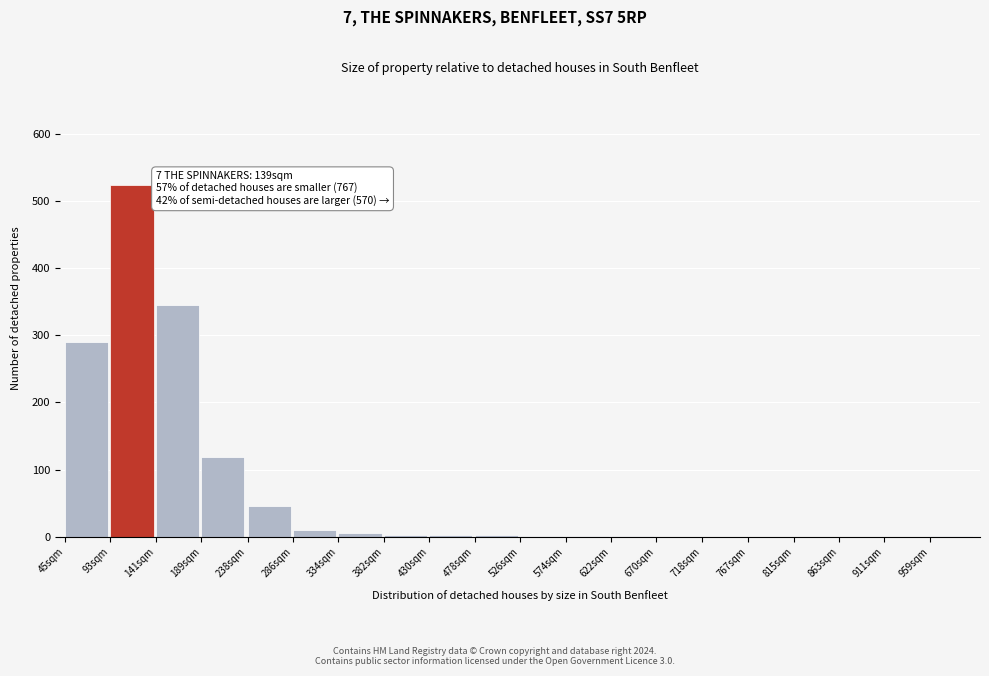

At which label is the value closest to 262?

45sqm